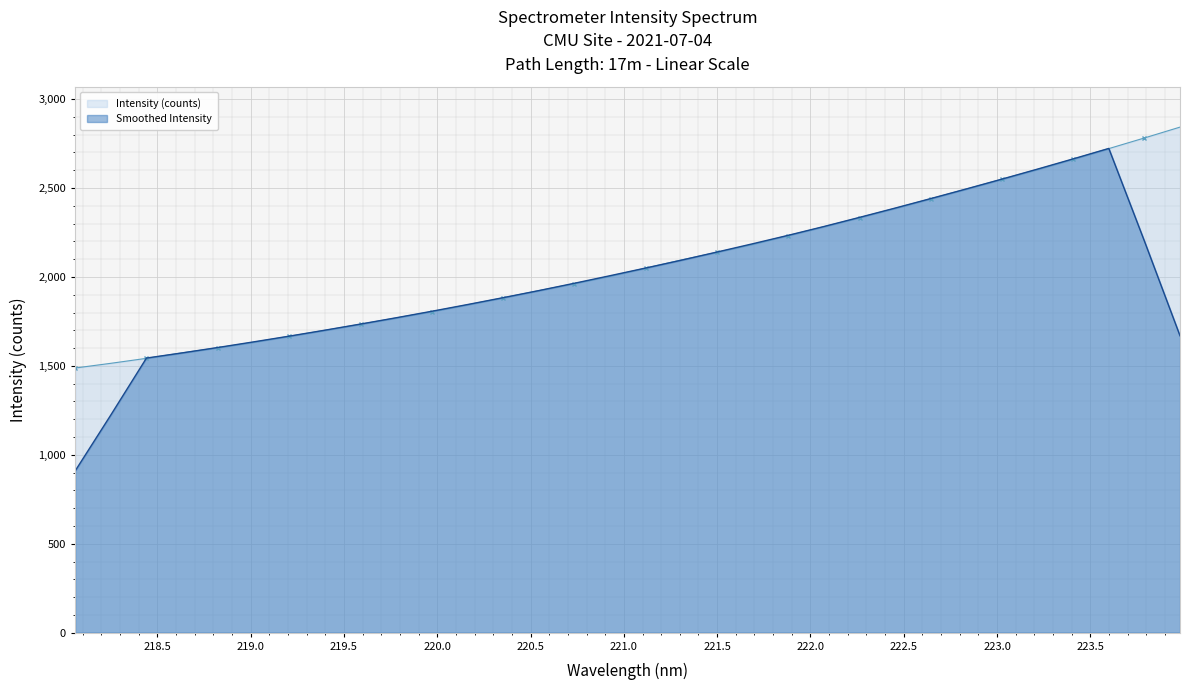

What is the difference between the maximum and minimum values in the Smoothed Intensity series?

1813.7